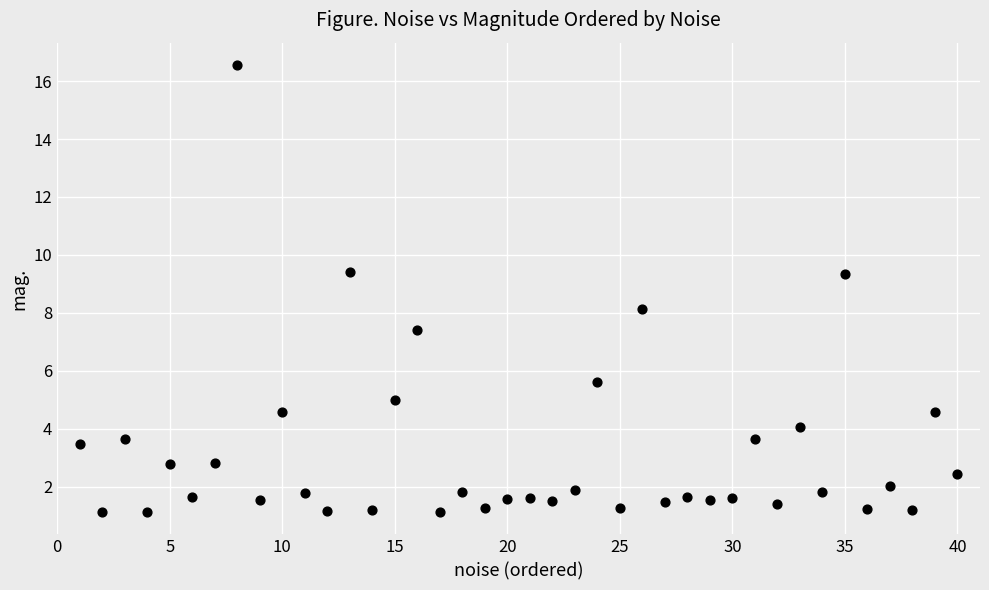

What is the range of X values (max minus min)?

39.0